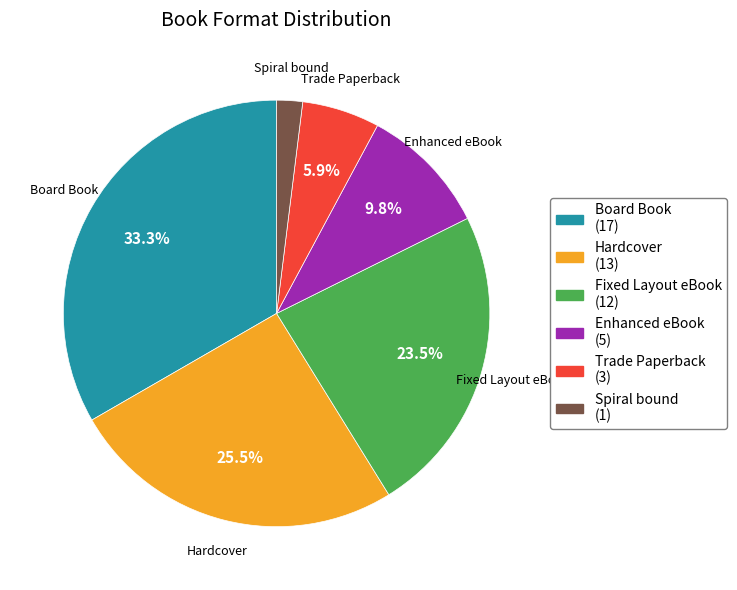

What is the smallest slice in the pie chart?

Spiral bound